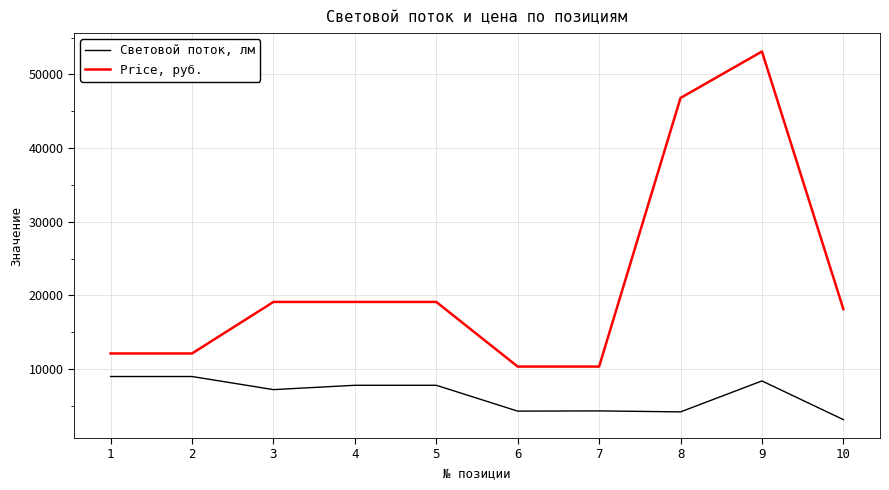

What is the difference between the highest and lowest values at 2?

3127